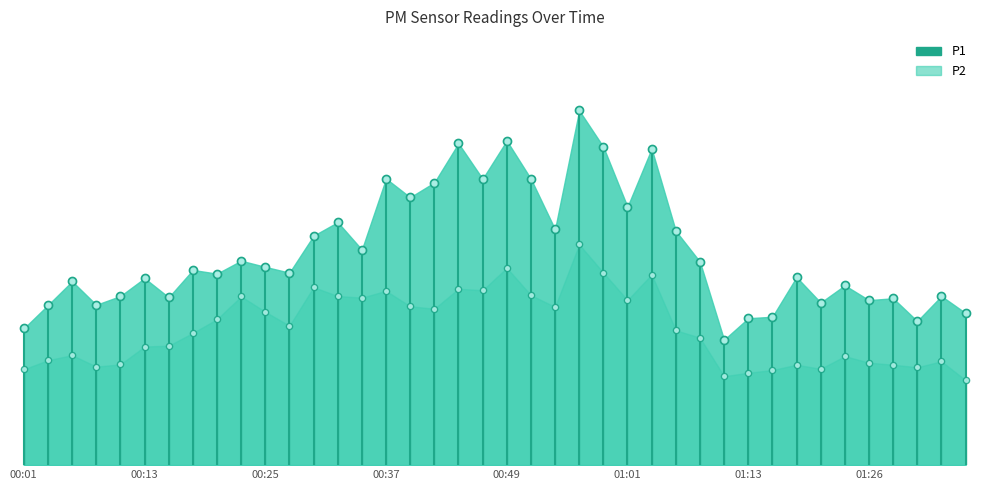

At how many categories does at least one series exceed 18?

15